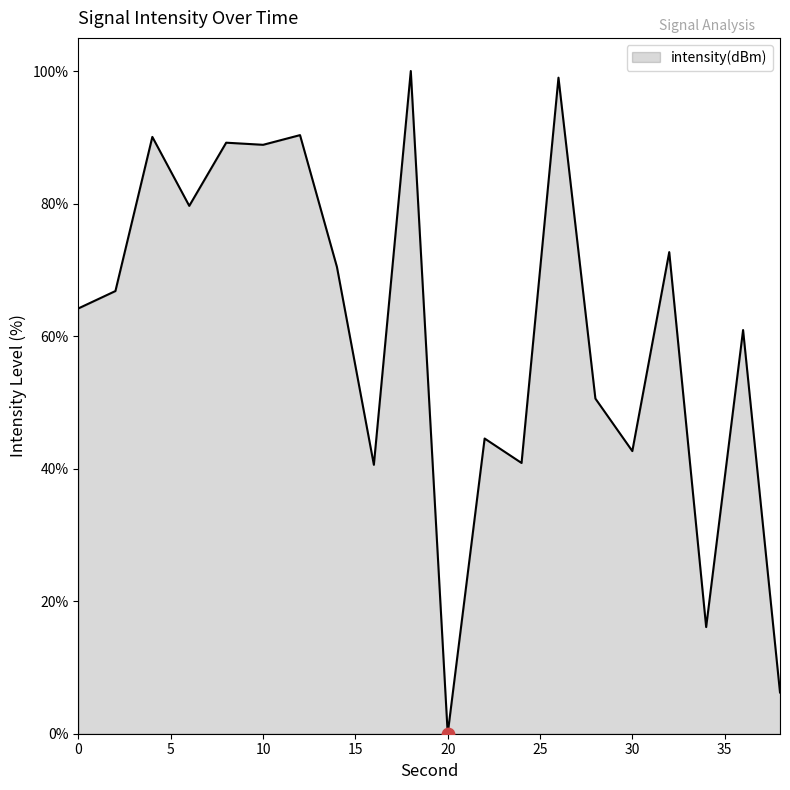

What is the difference between the maximum and minimum values?

100.0